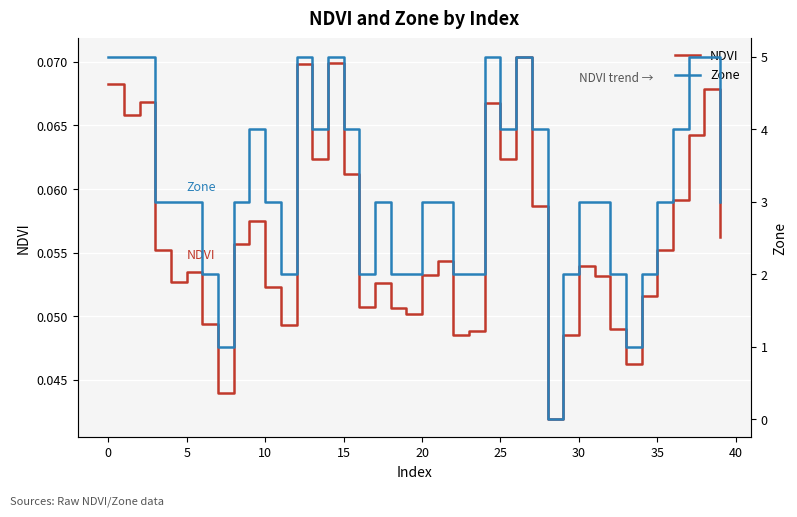

At which label does NDVI reach its peak?

26